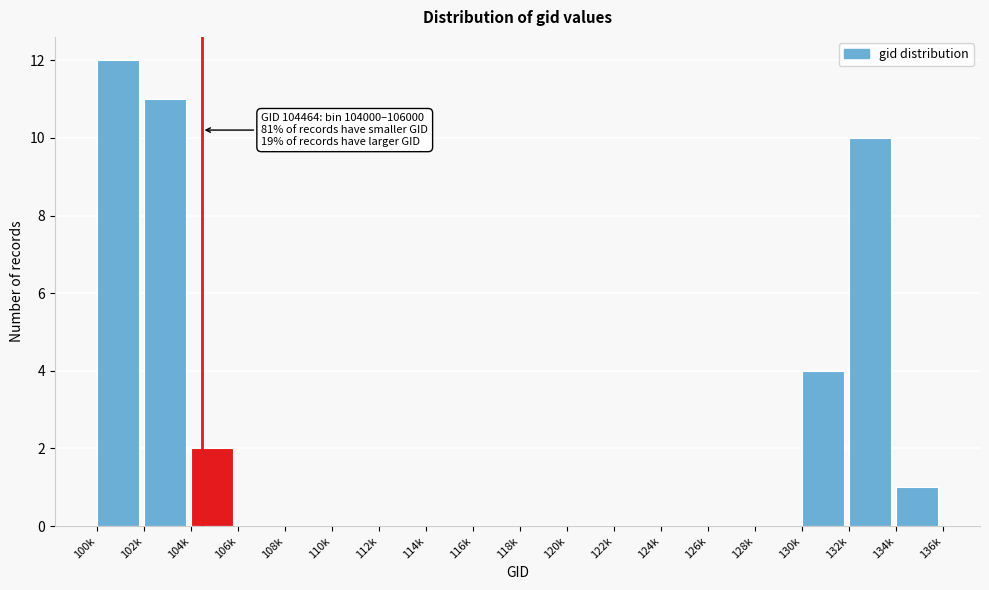

Reading left to right, extract all data points from this chart.

100k=12	102k=11	104k=2	106k=0	108k=0	110k=0	112k=0	114k=0	116k=0	118k=0	120k=0	122k=0	124k=0	126k=0	128k=0	130k=4	132k=10	134k=1